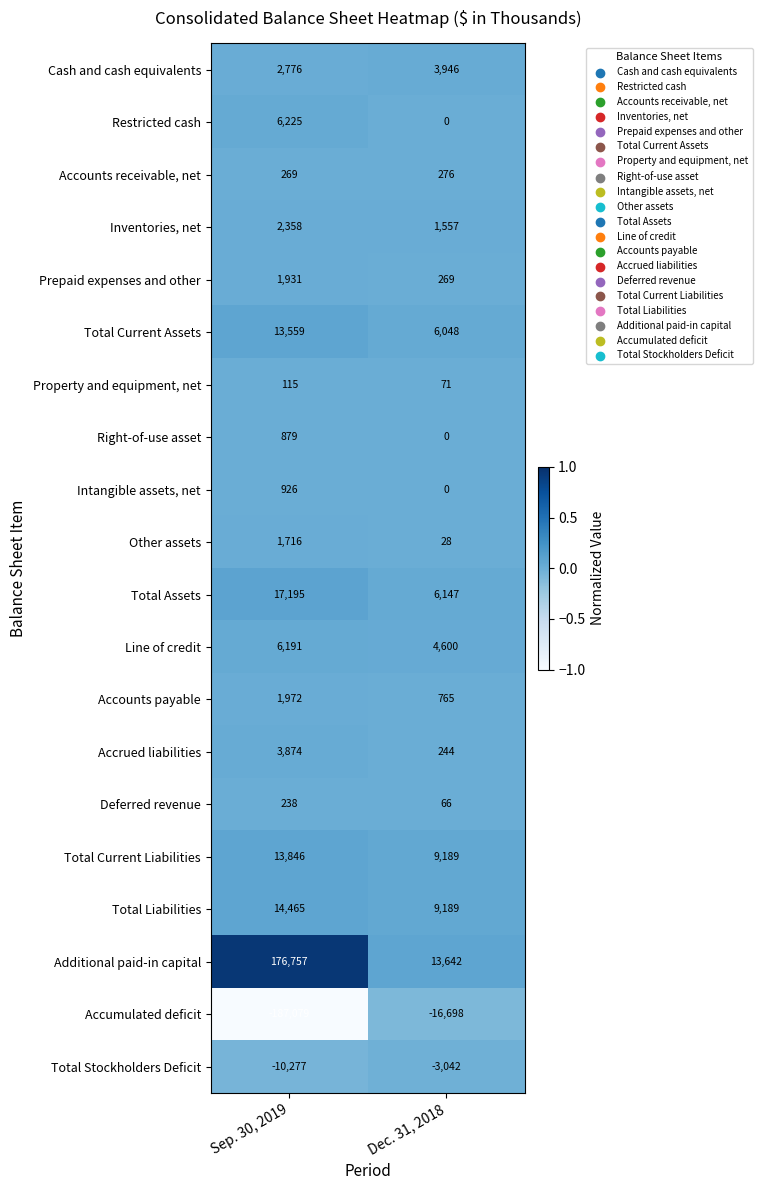

What is the difference between the highest and lowest values at Dec. 31, 2018?

30340